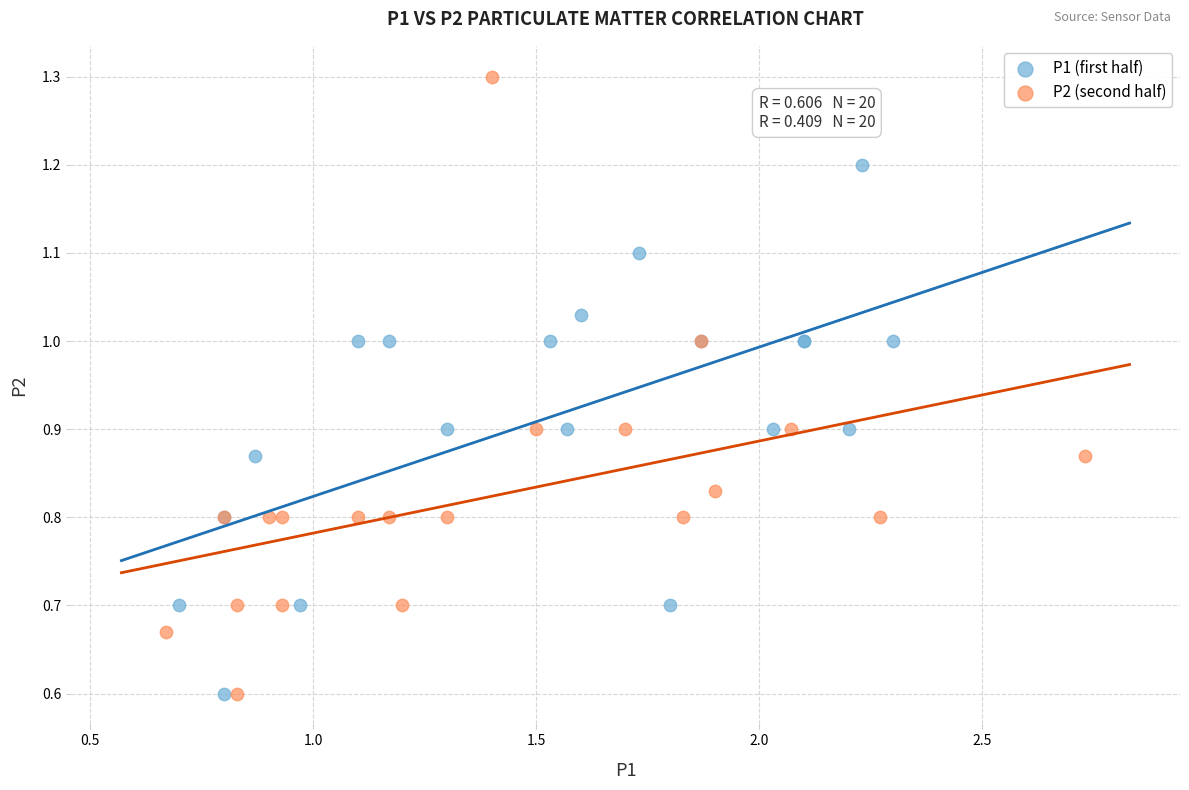

Which series contains the highest Y value?

P2 (second half)